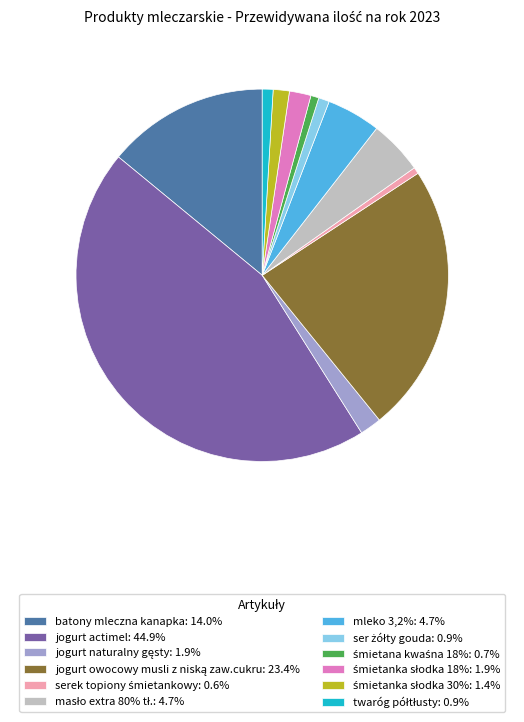

Is there any slice that represents more than half of the pie?

No